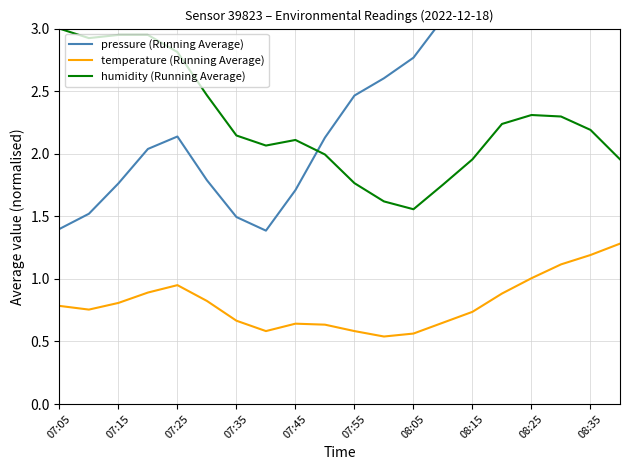

What are all the series names shown in the legend?

pressure (Running Average), temperature (Running Average), humidity (Running Average)